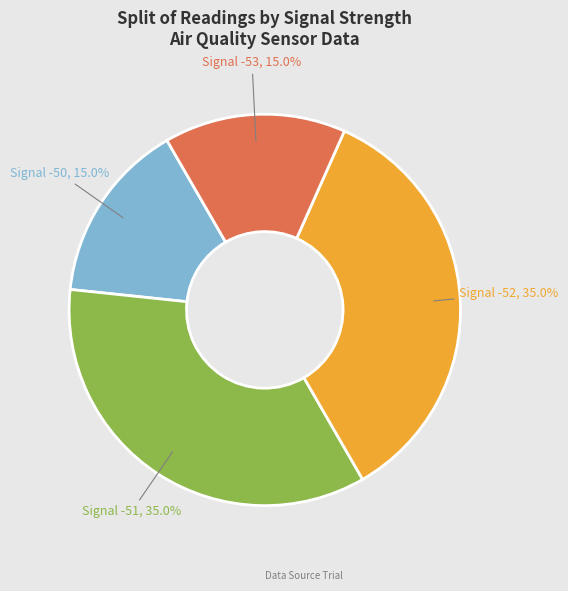

Is Signal -51 the majority of the pie?

No